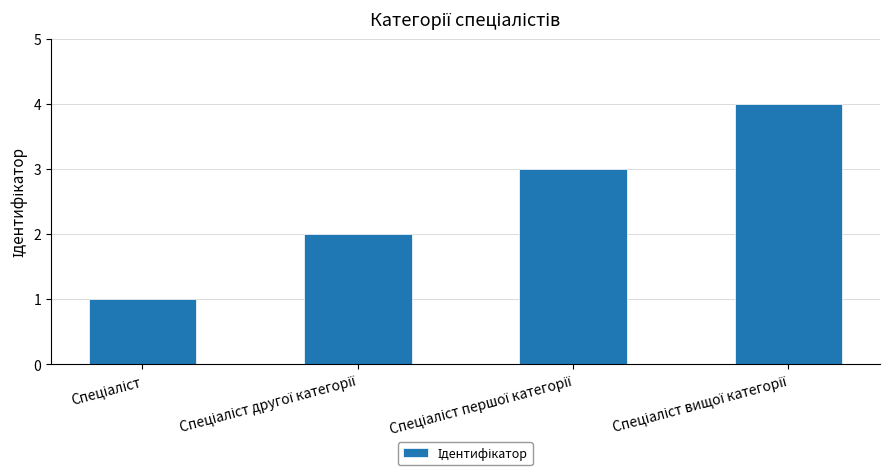

What is the greatest value displayed?

4